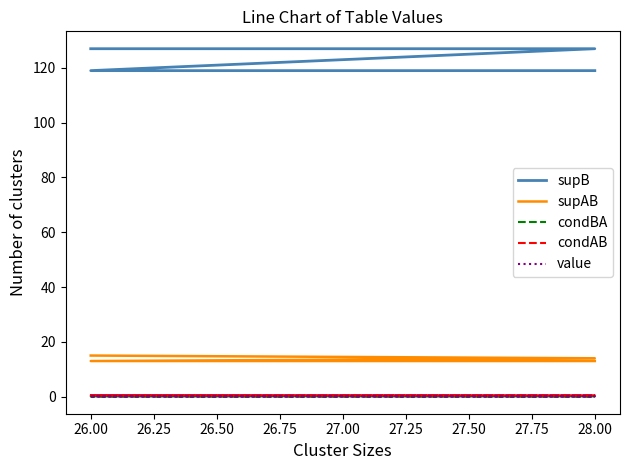

What is the maximum value shown in the chart?

127.0